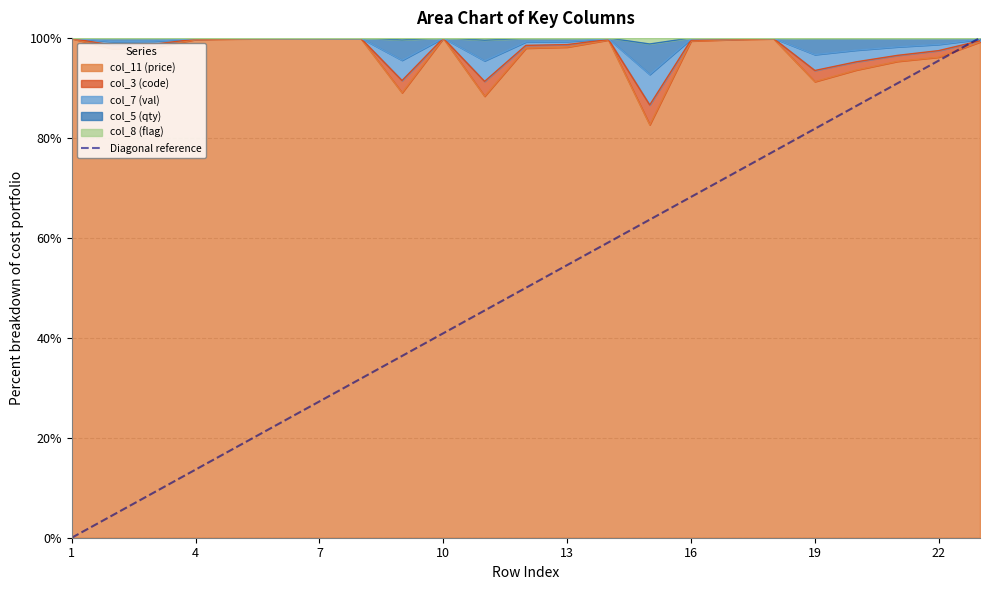

What is the minimum value for col_11 (price)?

82.6